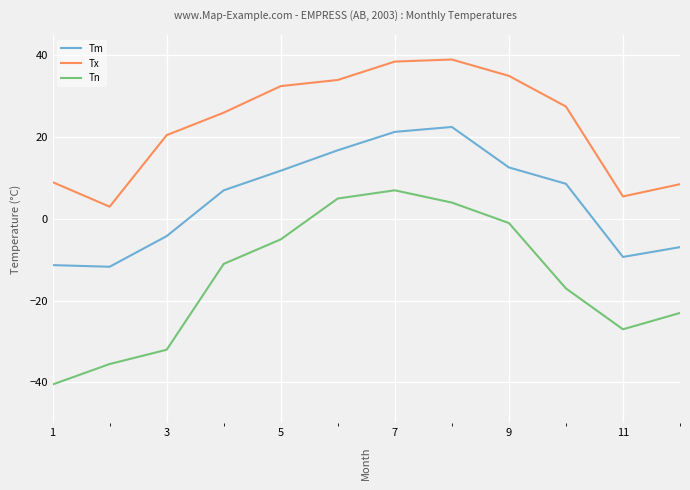

What is the greatest value displayed?

39.0